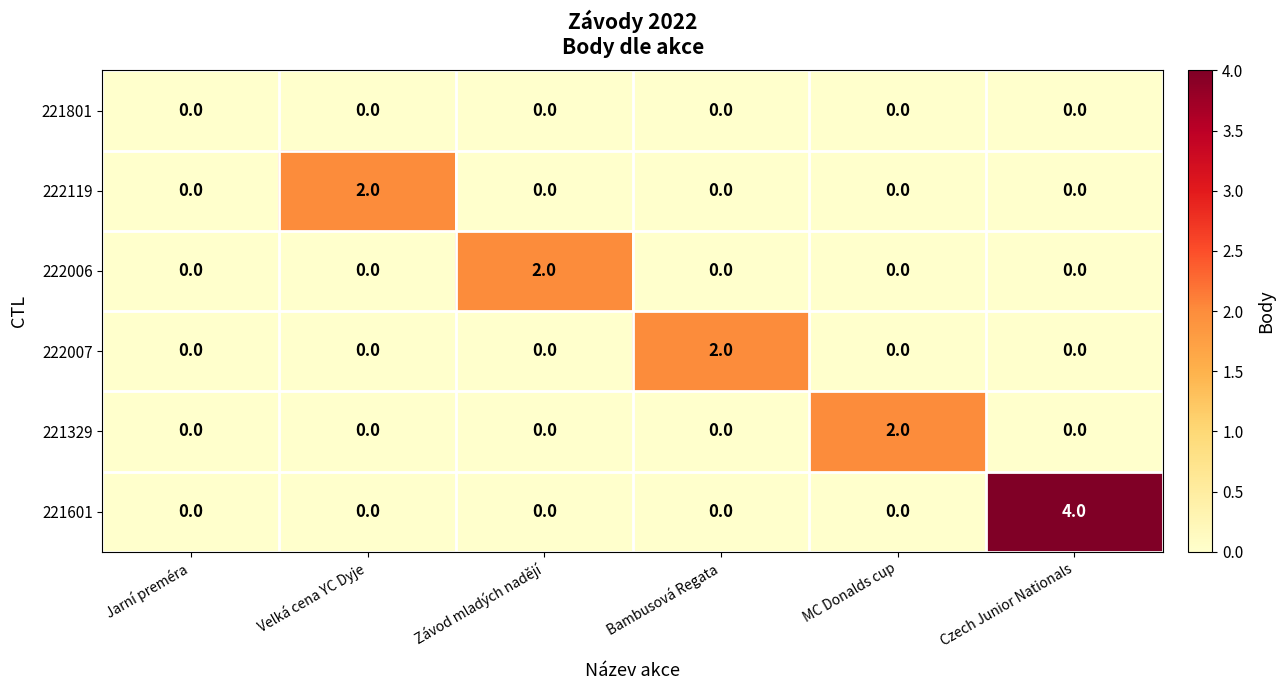

Is it true that 221801 equals 0 at Czech Junior Nationals?

True